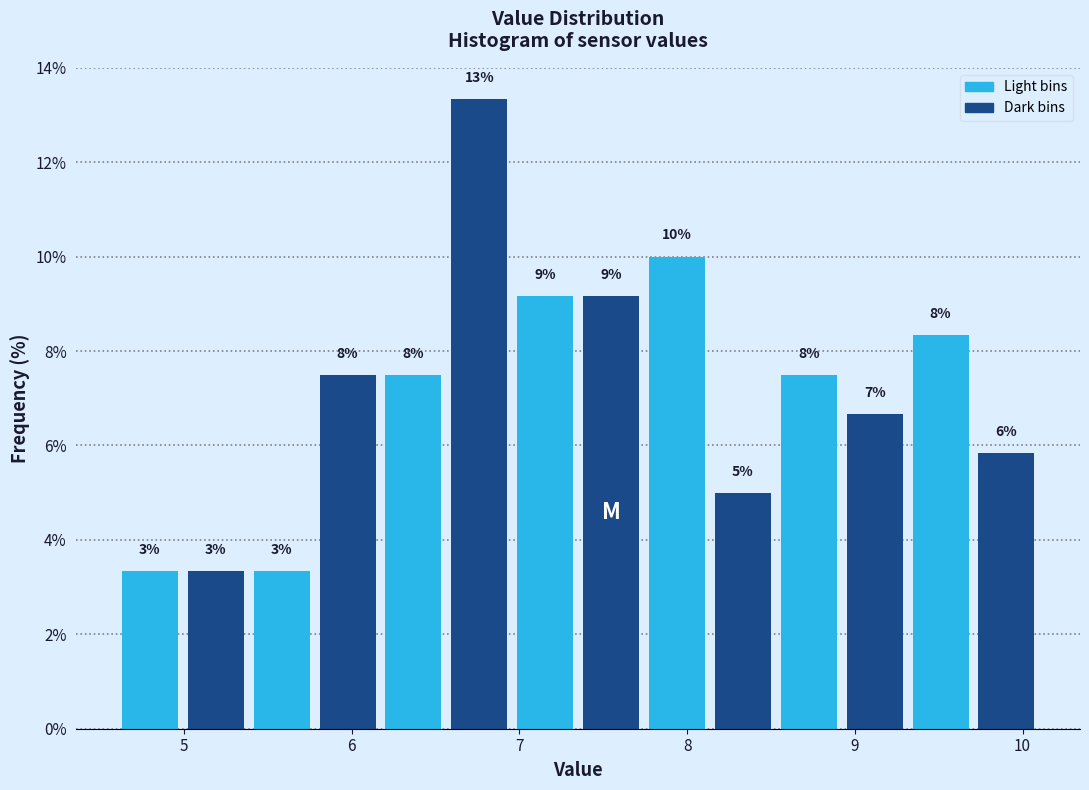

Read against the x-axis, roughly where is the centre of the tallest bar?

6.8